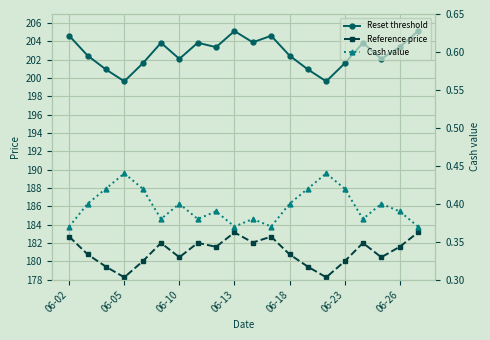

What is the difference between the maximum and second lowest values in the Cash value series?

0.1